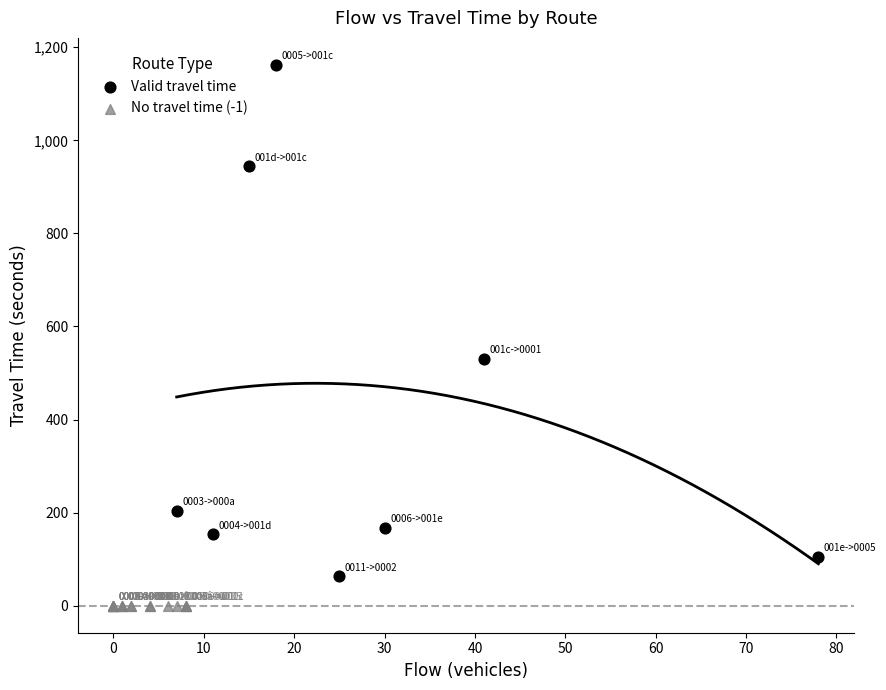

Which series contains the highest Y value?

Valid travel time